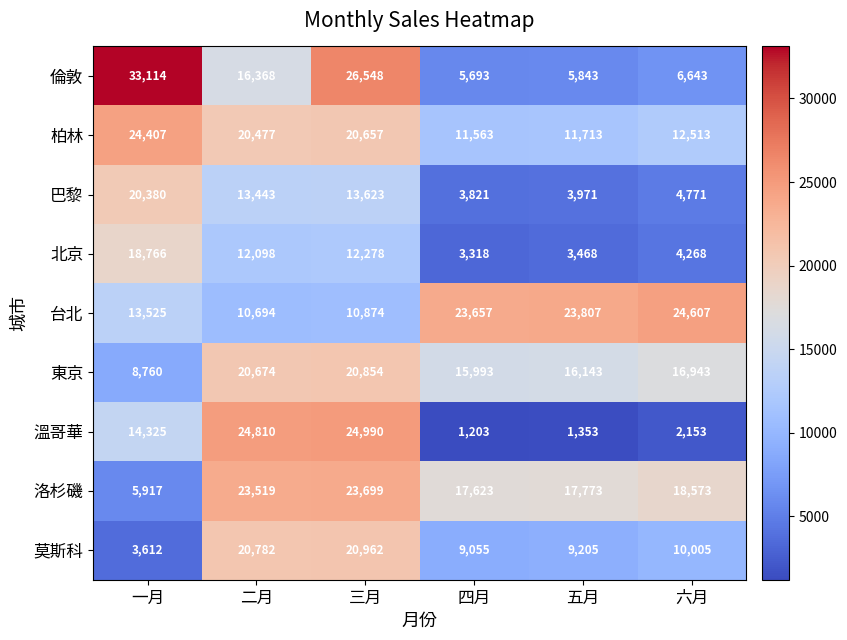

Which series changed the most between 三月 and 六月?

溫哥華